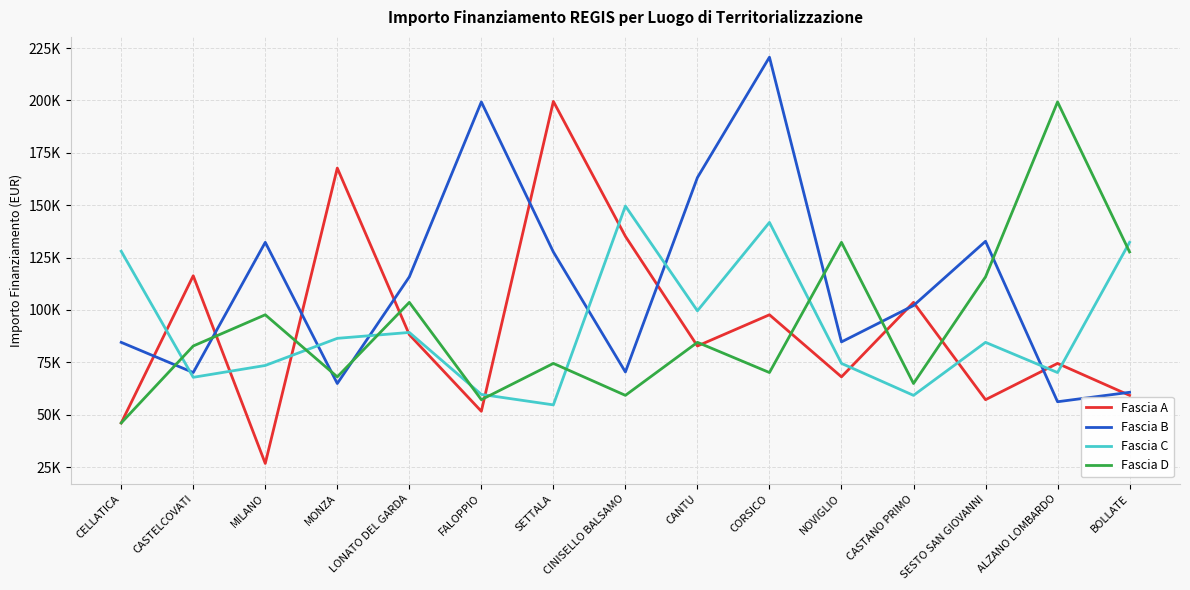

Which series has the largest range (max minus min)?

Fascia A